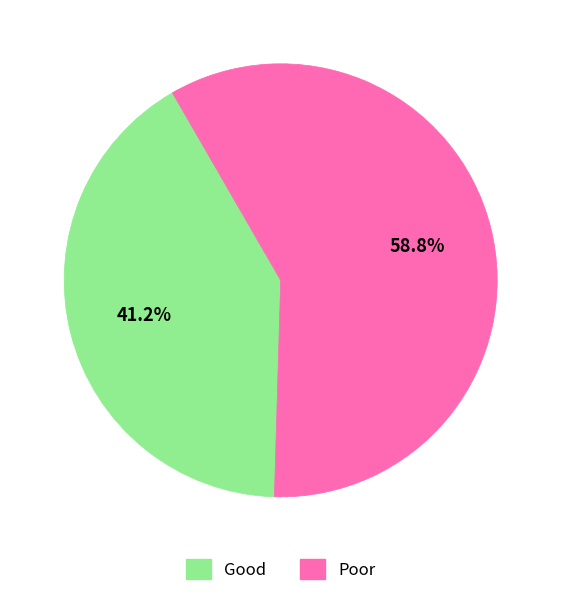

How many slices are in this pie chart?

2